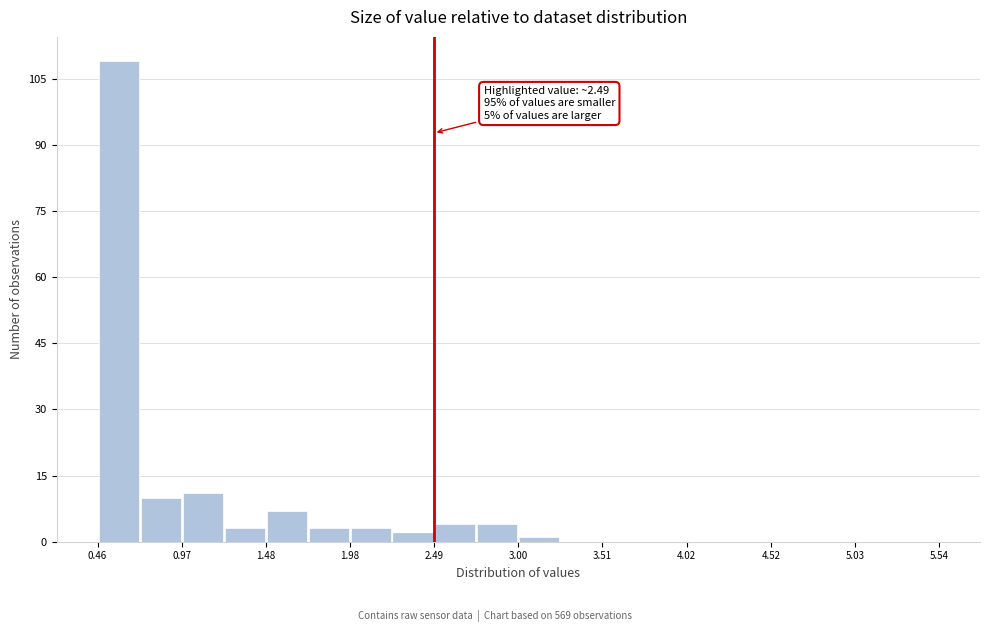

Read against the x-axis, roughly where is the centre of the tallest bar?

0.6